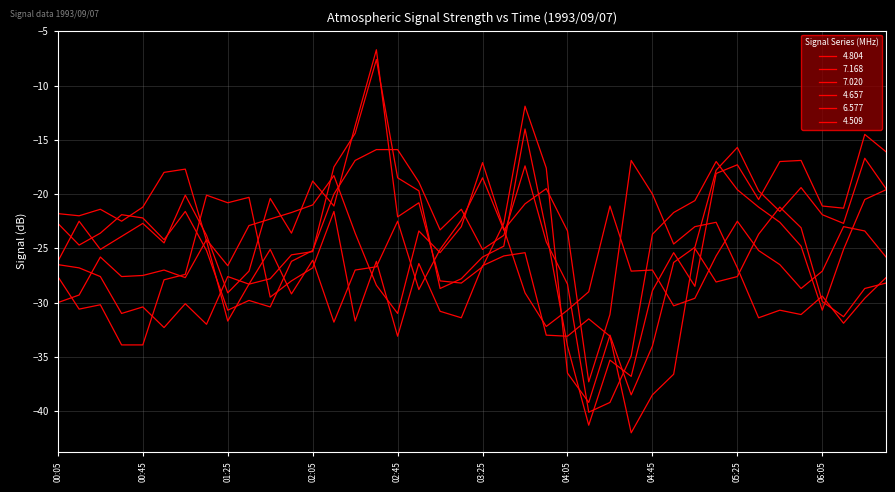

How many lines are shown in the chart?

6